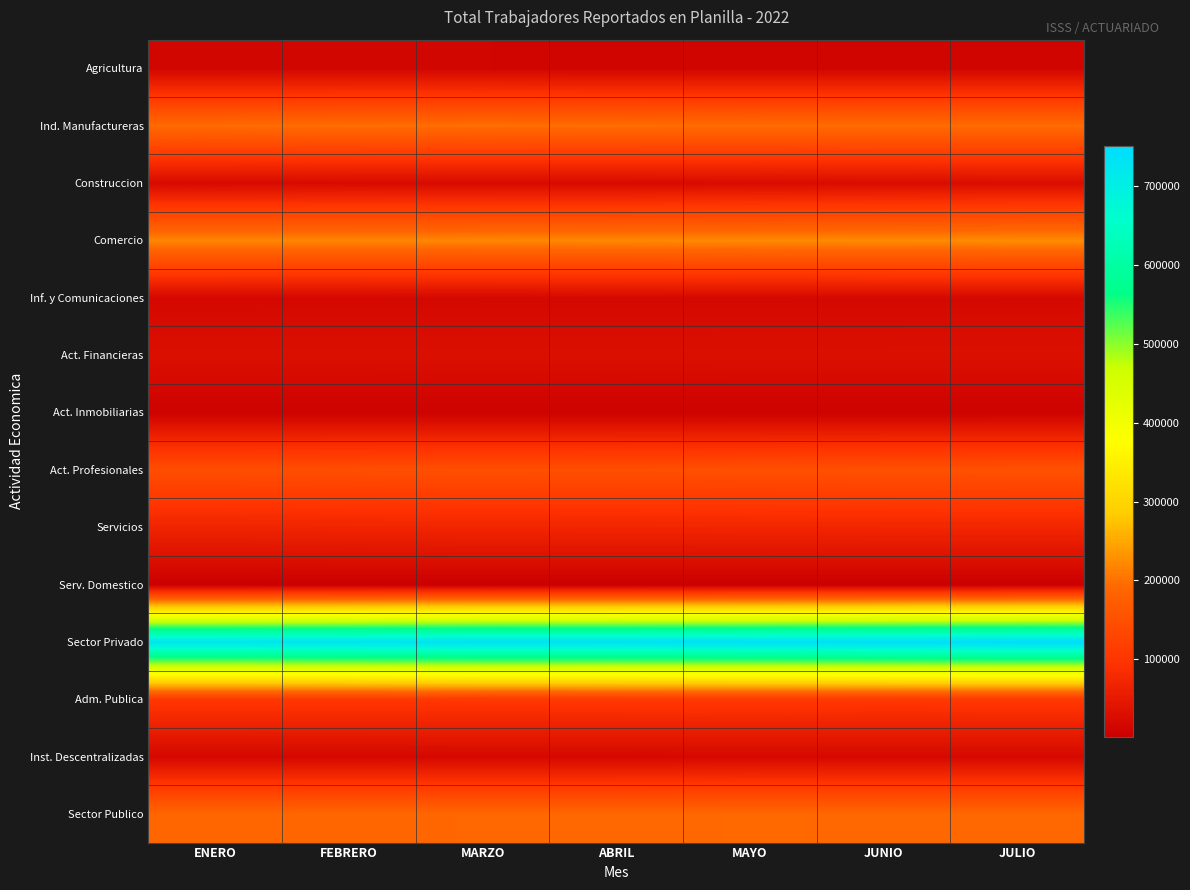

Between JULIO and JUNIO, which is larger?

JULIO